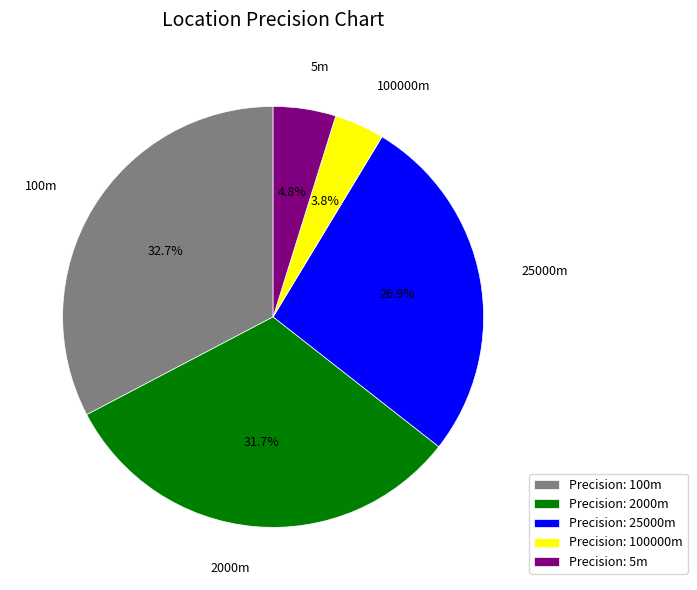

Is there any slice that represents more than half of the pie?

No